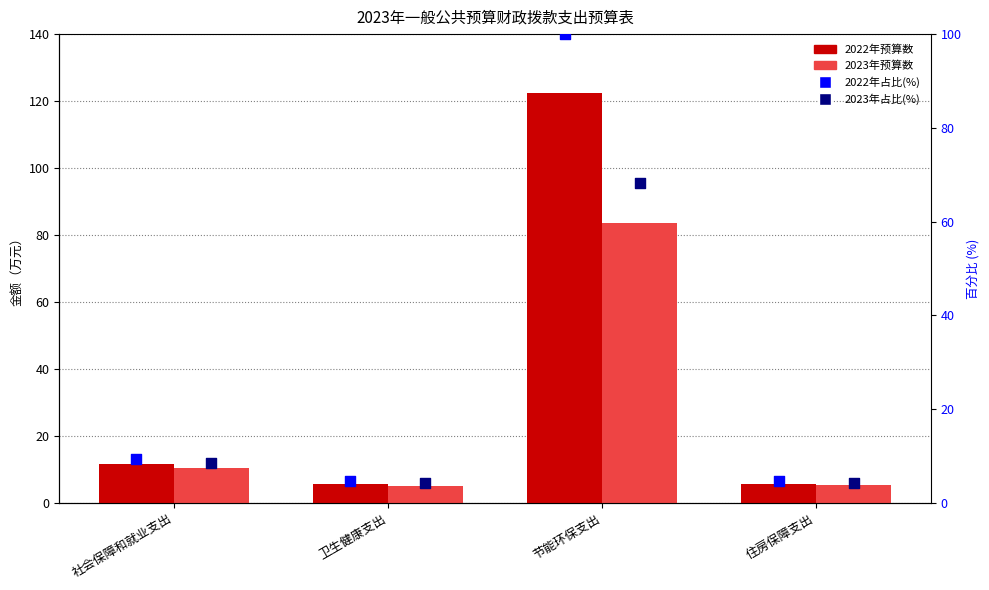

At how many categories does at least one series exceed 82?

1